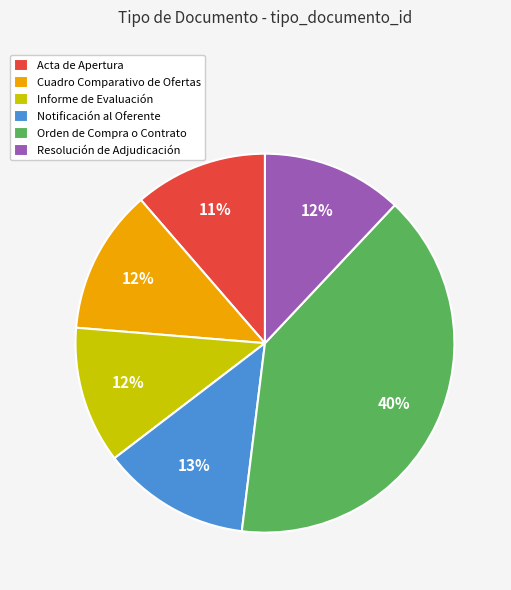

Which category has the biggest portion of the pie?

Orden de Compra o Contrato